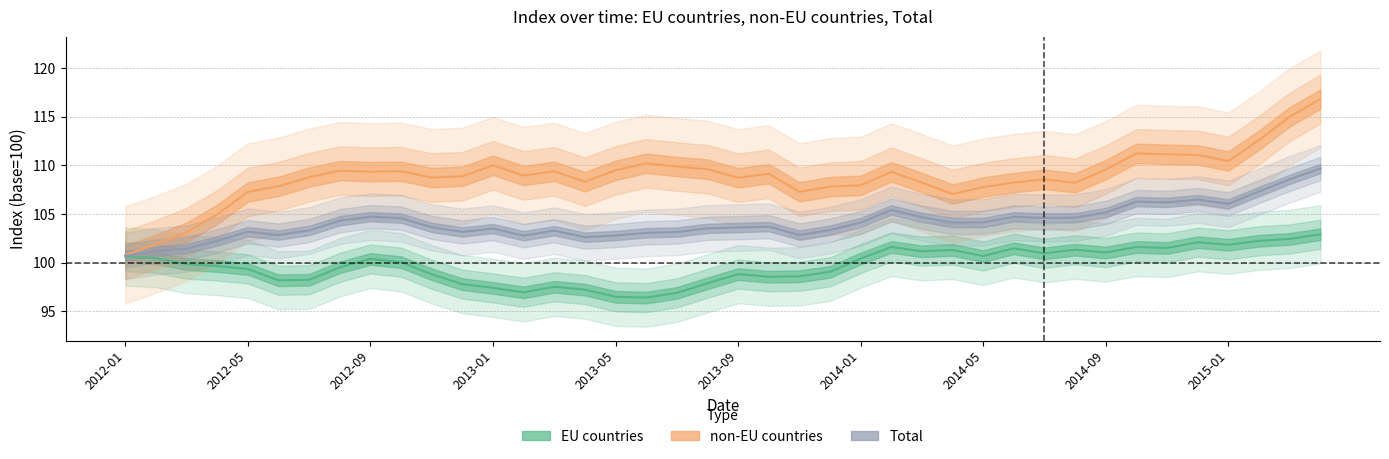

How many lines are shown in the chart?

3